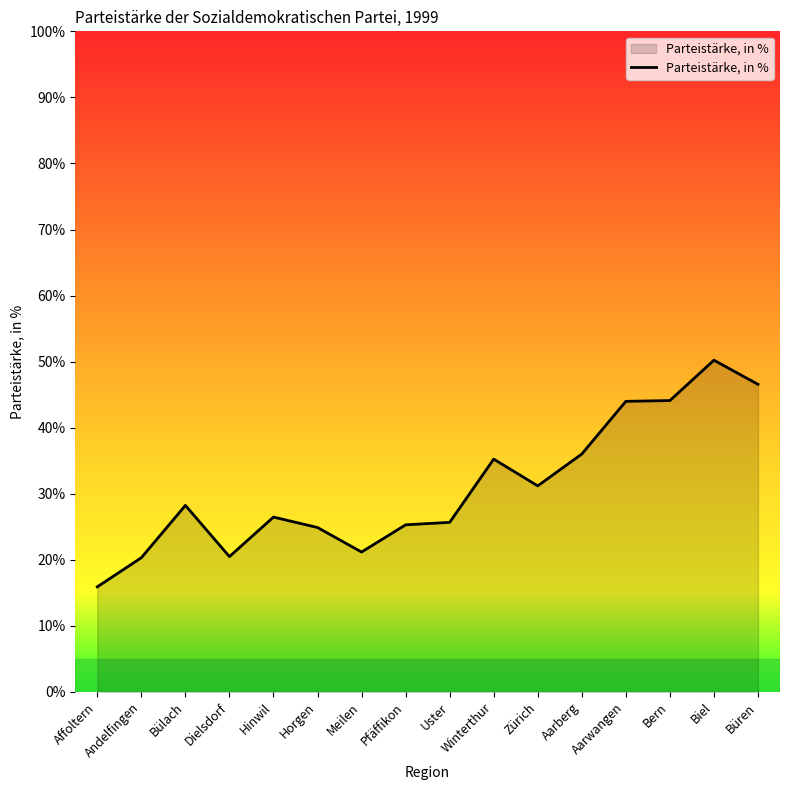

What is the ratio of the value at Uster to the value at Bern?

0.6